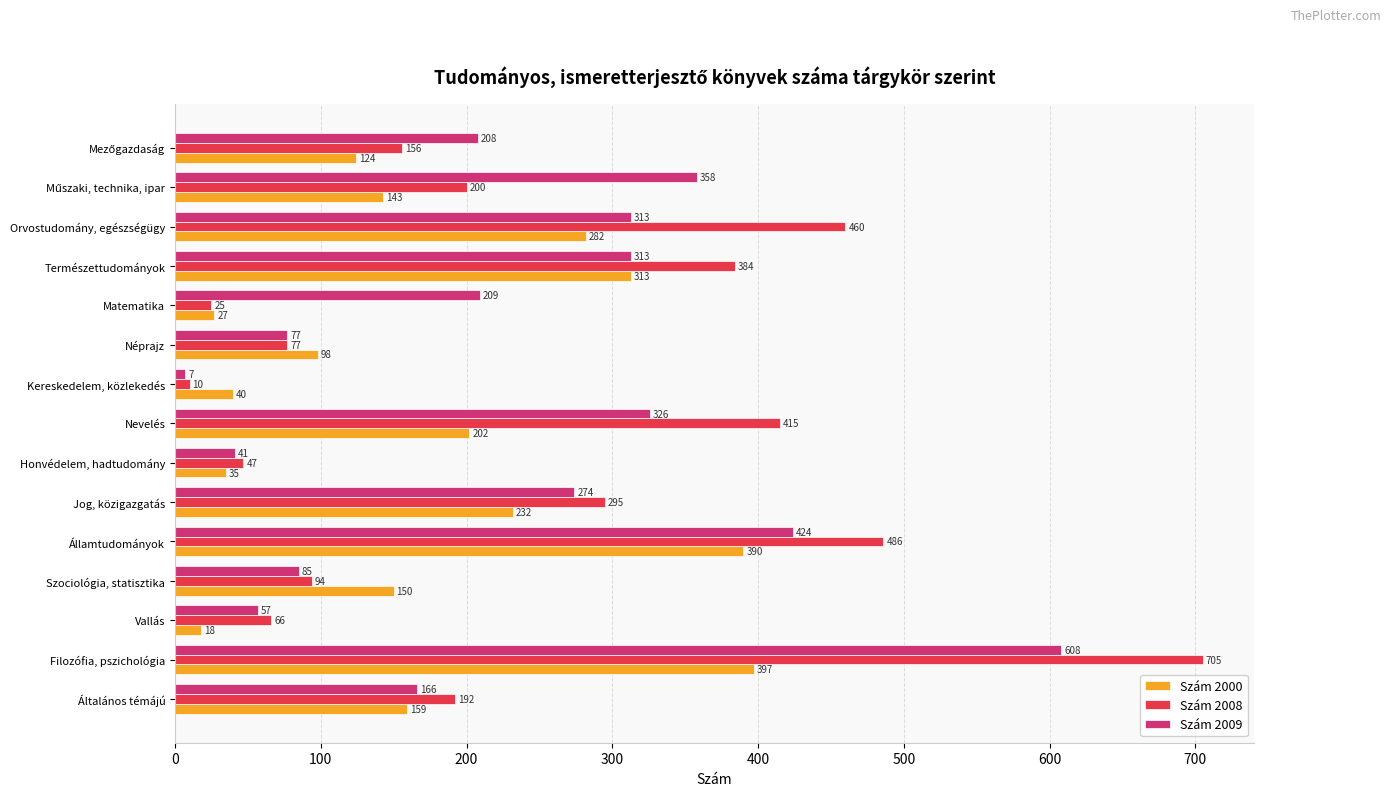

True or false: Szám 2000 has a value of 40 at Kereskedelem, közlekedés.

True